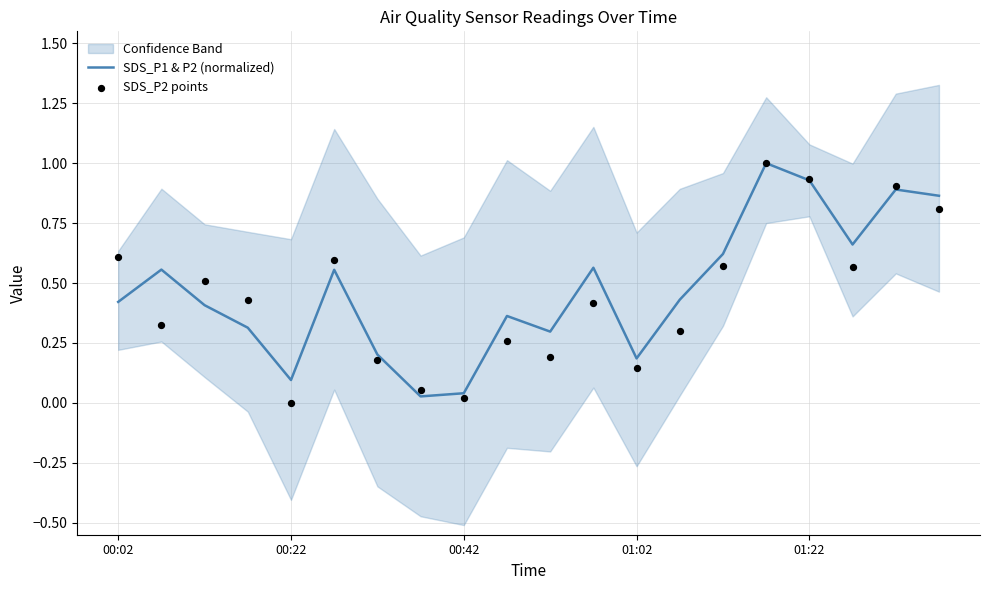

Which series has the widest spread of Y values?

SDS_P2 points